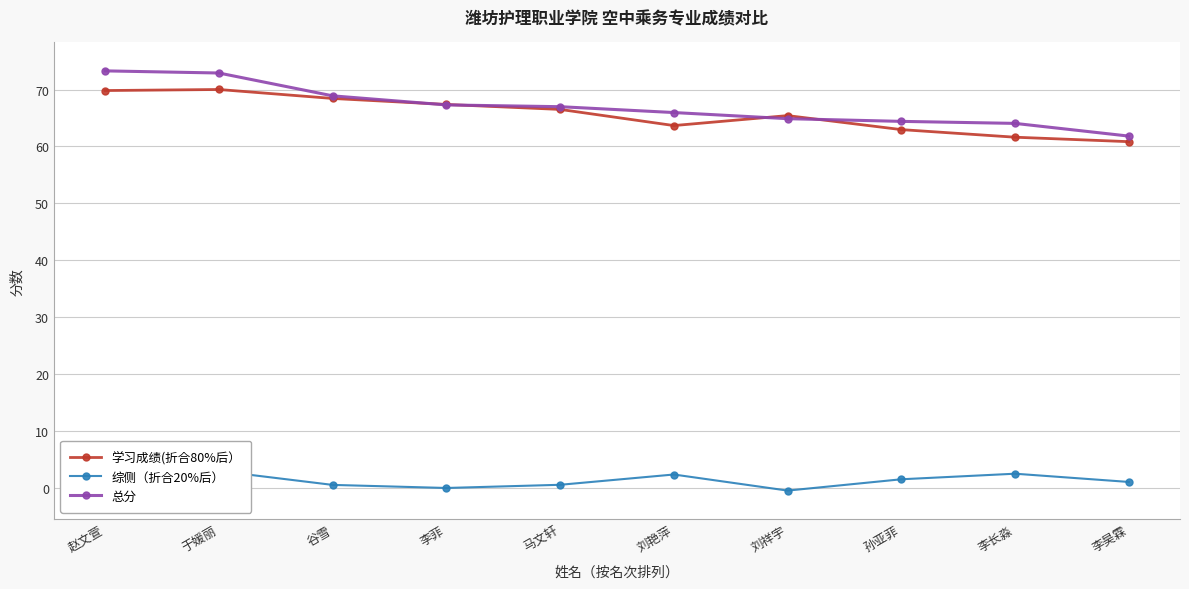

How many negative values does the 综侧（折合20%后） series have?

2